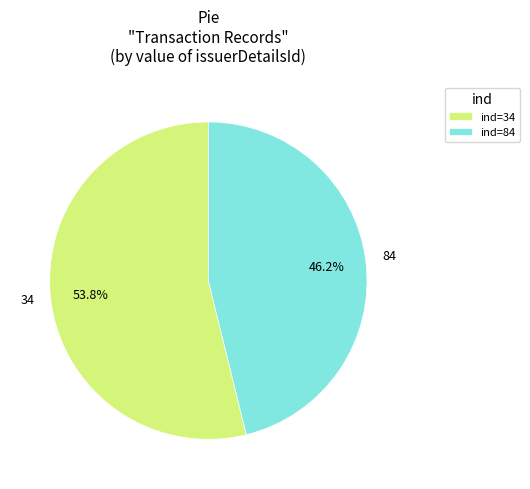

What is the ratio of the value at ind=34 to the value at ind=84?

1.2